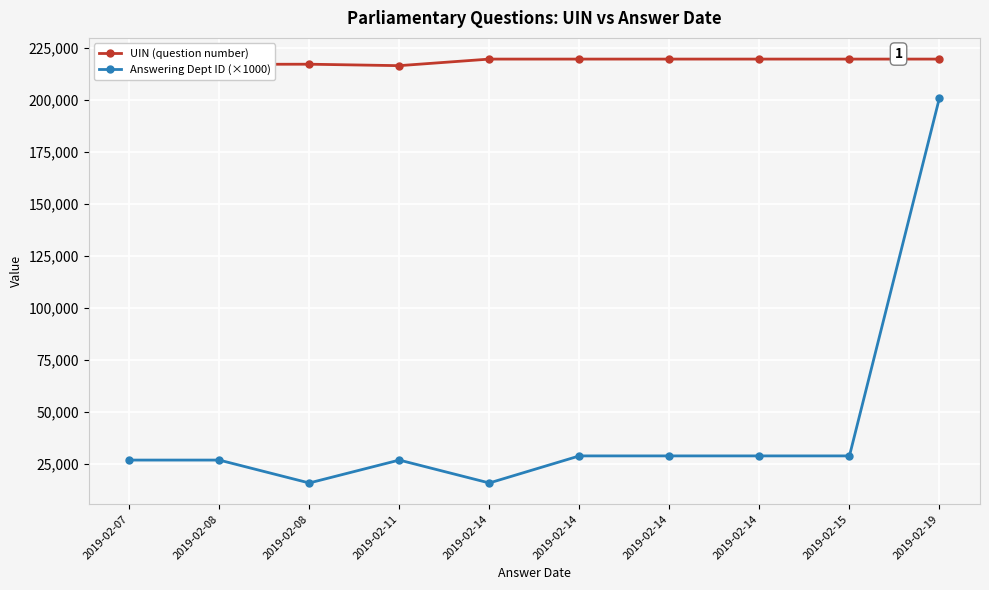

How many values in the UIN (question number) series exceed 219554?

4